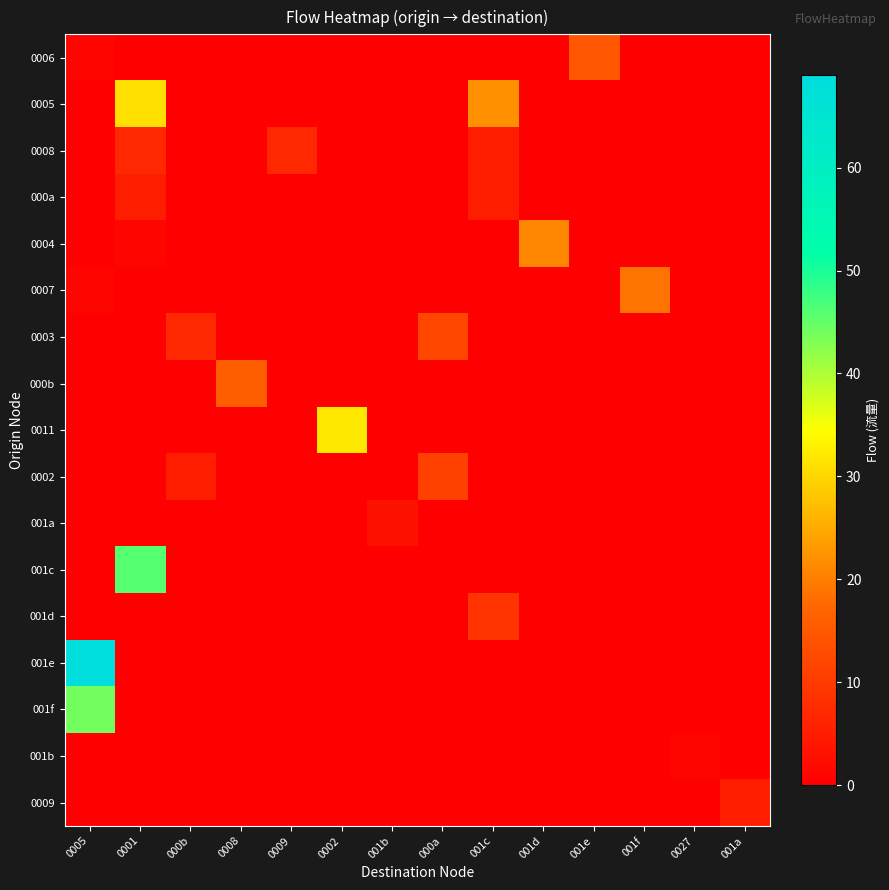

Reading left to right, list all the values displayed in this chart.

0006: 0005=1	0001=0	000b=0	0008=0	0009=0	0002=0	001b=0	000a=0	001c=0	001d=0	001e=15	001f=0	0027=0	001a=0
0005: 0005=0	0001=31	000b=0	0008=0	0009=0	0002=0	001b=0	000a=0	001c=22	001d=0	001e=0	001f=0	0027=0	001a=0
0008: 0005=0	0001=7	000b=0	0008=0	0009=7	0002=0	001b=0	000a=0	001c=5	001d=0	001e=0	001f=0	0027=0	001a=0
000a: 0005=0	0001=5	000b=0	0008=0	0009=0	0002=0	001b=0	000a=0	001c=5	001d=0	001e=0	001f=0	0027=0	001a=0
0004: 0005=0	0001=1	000b=0	0008=0	0009=0	0002=0	001b=0	000a=0	001c=0	001d=21	001e=0	001f=0	0027=0	001a=0
0007: 0005=1	0001=0	000b=0	0008=0	0009=0	0002=0	001b=0	000a=0	001c=0	001d=0	001e=0	001f=19	0027=0	001a=0
0003: 0005=0	0001=0	000b=7	0008=0	0009=0	0002=0	001b=0	000a=12	001c=0	001d=0	001e=0	001f=0	0027=0	001a=0
000b: 0005=0	0001=0	000b=0	0008=16	0009=0	0002=0	001b=0	000a=0	001c=0	001d=0	001e=0	001f=0	0027=0	001a=0
0011: 0005=0	0001=0	000b=0	0008=0	0009=0	0002=32	001b=0	000a=0	001c=0	001d=0	001e=0	001f=0	0027=0	001a=0
0002: 0005=0	0001=0	000b=5	0008=0	0009=0	0002=0	001b=0	000a=11	001c=0	001d=0	001e=0	001f=0	0027=0	001a=0
001a: 0005=0	0001=0	000b=0	0008=0	0009=0	0002=0	001b=3	000a=0	001c=0	001d=0	001e=0	001f=0	0027=0	001a=0
001c: 0005=0	0001=46	000b=0	0008=0	0009=0	0002=0	001b=0	000a=0	001c=0	001d=0	001e=0	001f=0	0027=0	001a=0
001d: 0005=0	0001=0	000b=0	0008=0	0009=0	0002=0	001b=0	000a=0	001c=9	001d=0	001e=0	001f=0	0027=0	001a=0
001e: 0005=69	0001=0	000b=0	0008=0	0009=0	0002=0	001b=0	000a=0	001c=0	001d=0	001e=0	001f=0	0027=0	001a=0
001f: 0005=44	0001=0	000b=0	0008=0	0009=0	0002=0	001b=0	000a=0	001c=0	001d=0	001e=0	001f=0	0027=0	001a=0
001b: 0005=0	0001=0	000b=0	0008=0	0009=0	0002=0	001b=0	000a=0	001c=0	001d=0	001e=0	001f=0	0027=1	001a=0
0009: 0005=0	0001=0	000b=0	0008=0	0009=0	0002=0	001b=0	000a=0	001c=0	001d=0	001e=0	001f=0	0027=0	001a=5